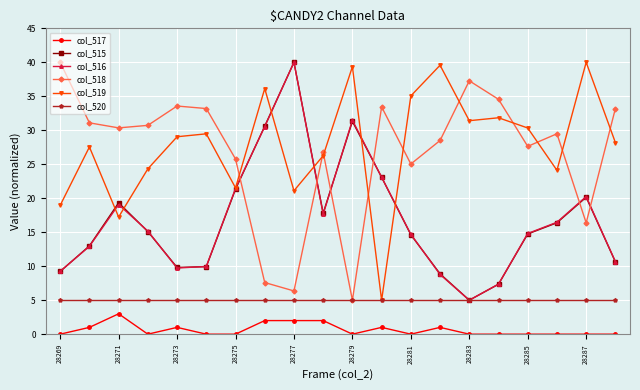

In col_516, how many points are lower than both neighbors (excluding endpoints)?

3